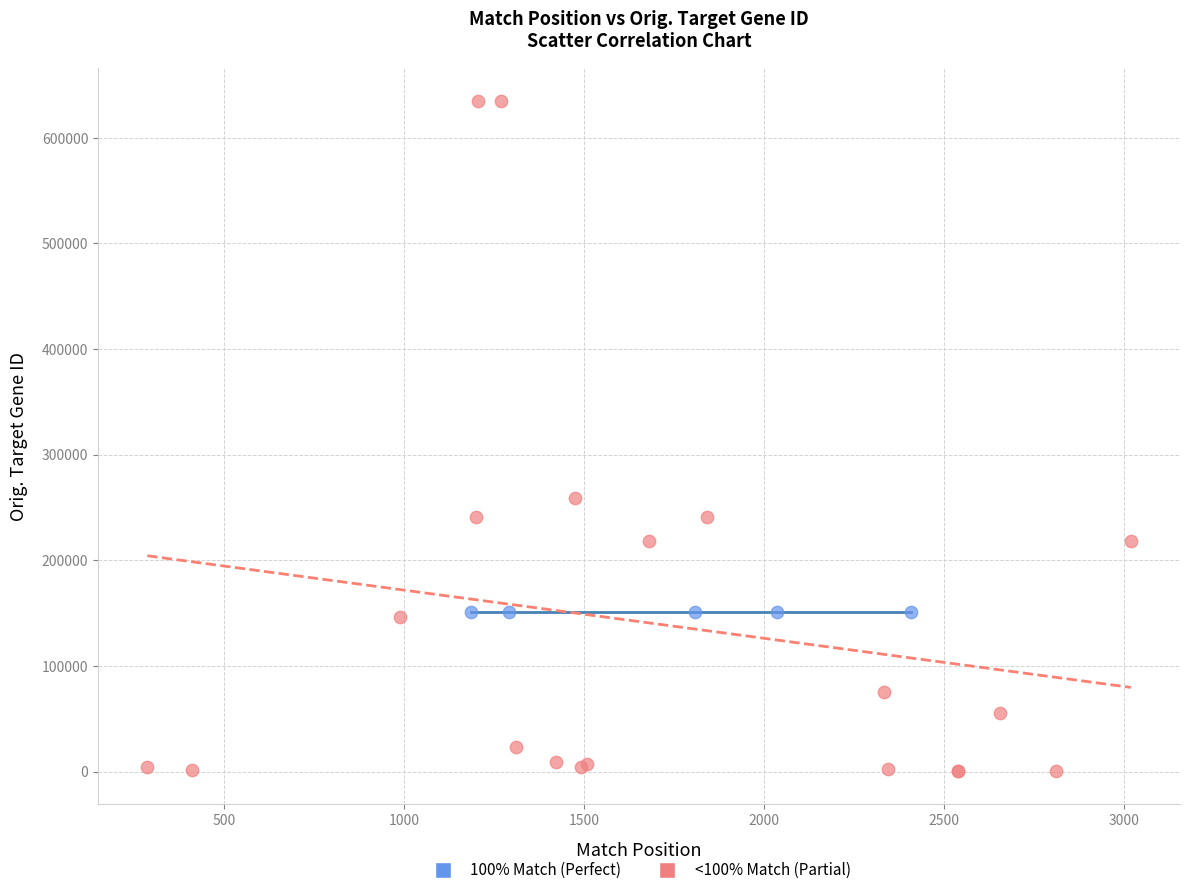

Which series reaches the maximum Y coordinate?

<100% Match (Partial)